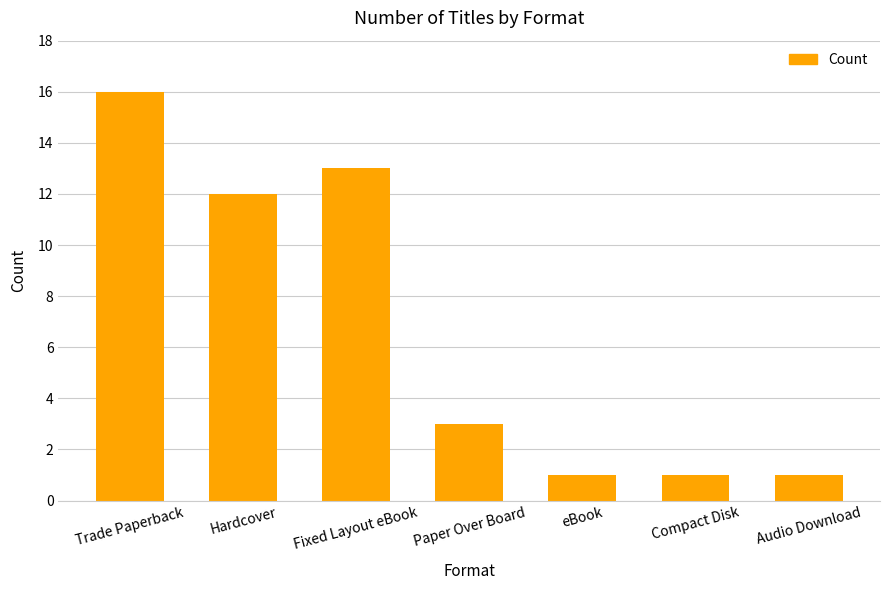

What is the smallest value displayed?

1